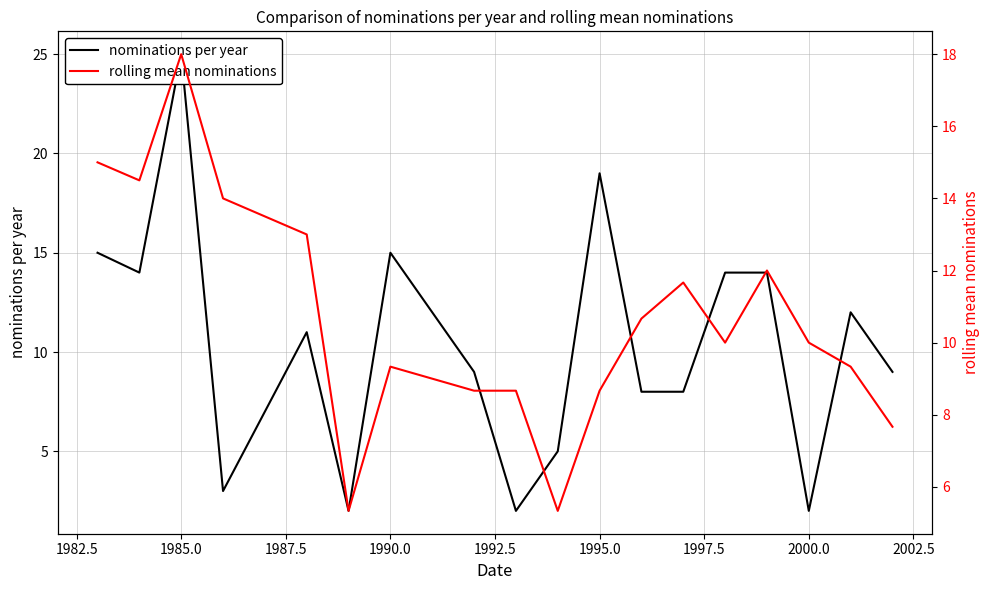

Which series has the widest spread of values?

nominations per year